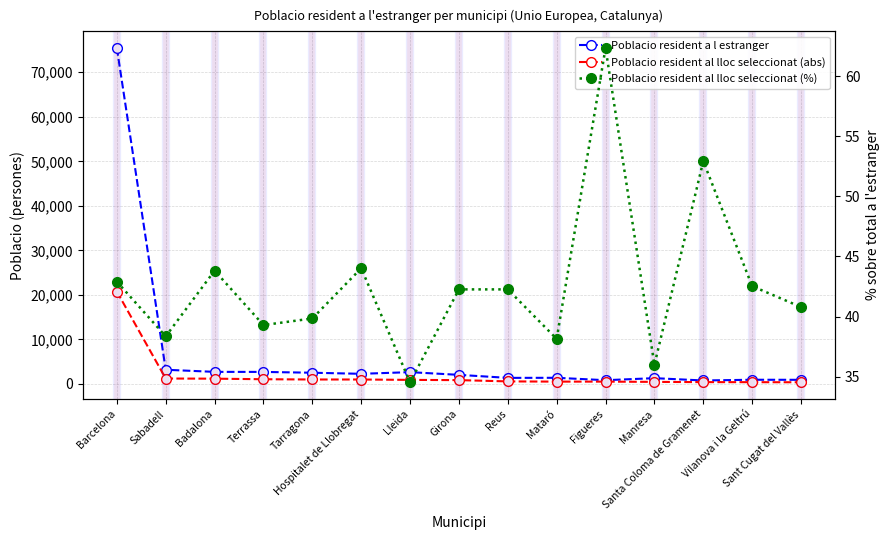

What is the spread (max minus min) of values at Mataró?

1348.9